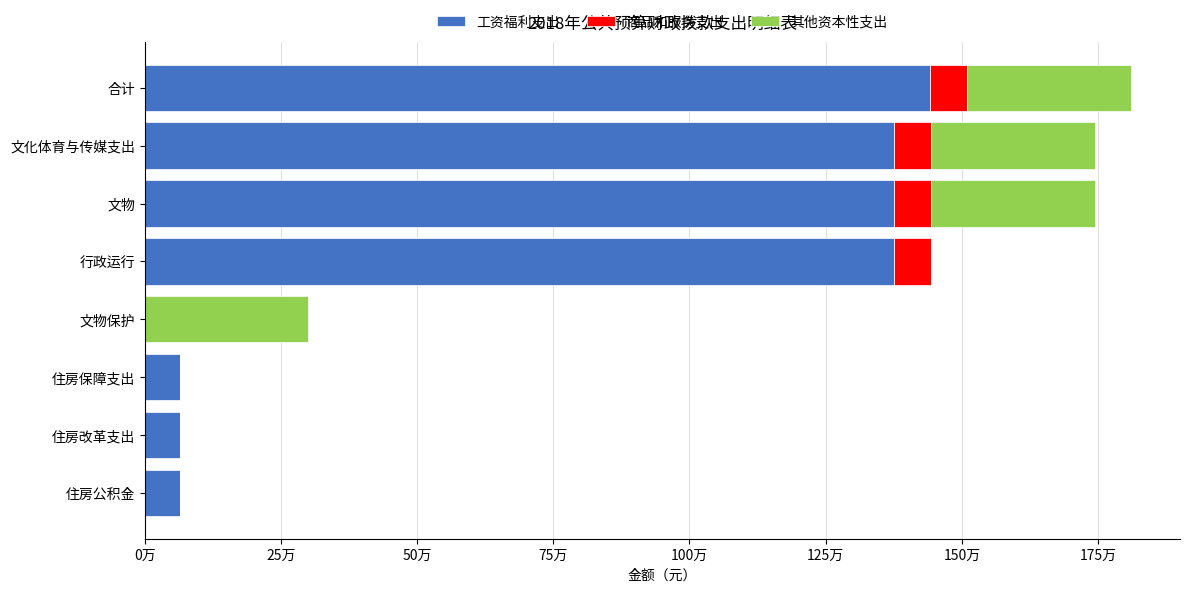

What are all the series names shown in the legend?

工资福利支出, 商品和服务支出, 其他资本性支出